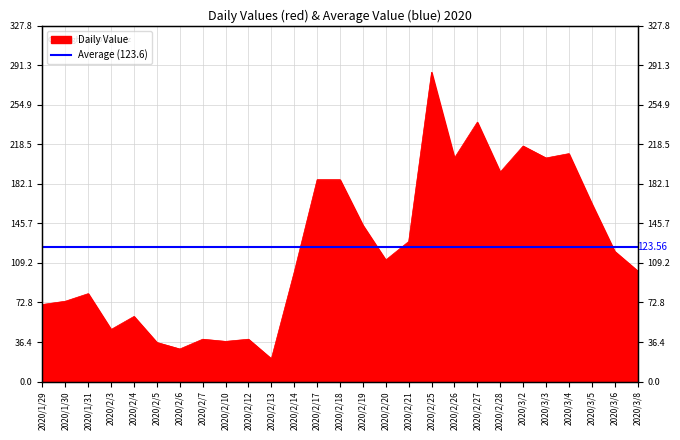

Which category has the lowest value across all series?

2020/2/13